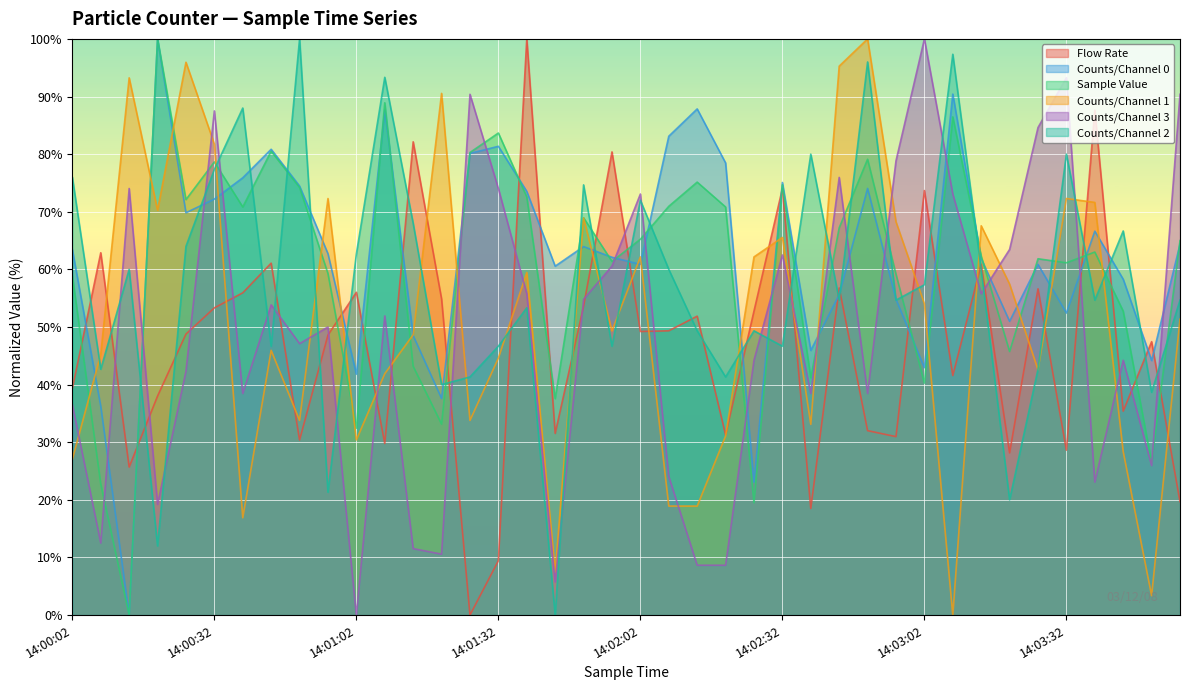

Which series changed the most between 14:00:20 and 14:01:26?

Counts/Channel 3